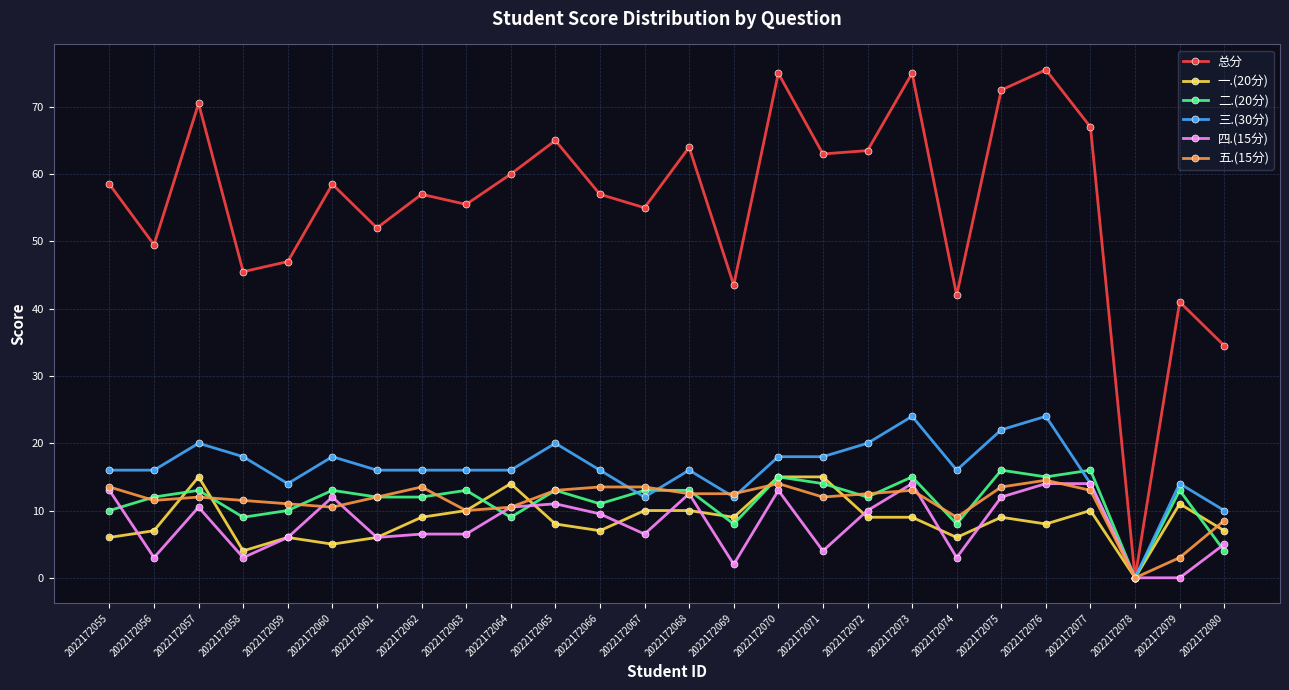

Which series has the largest range (max minus min)?

总分